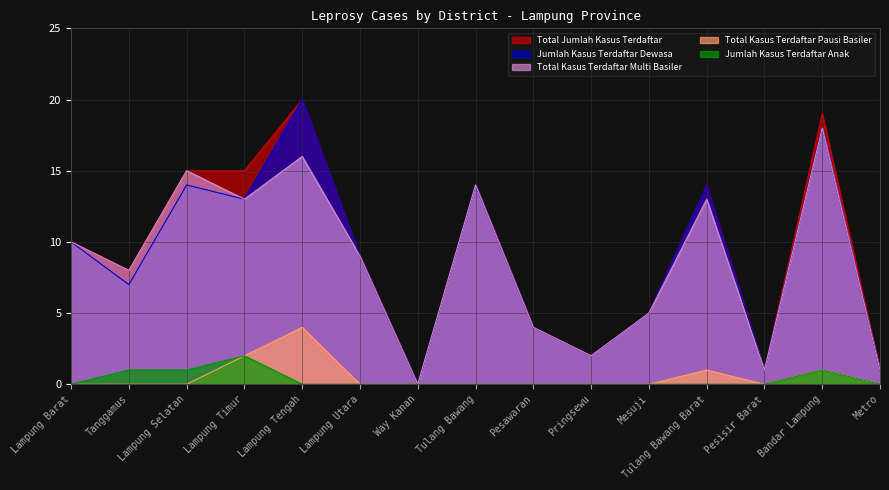

What is the label of the 8th point from the left?

Tulang Bawang